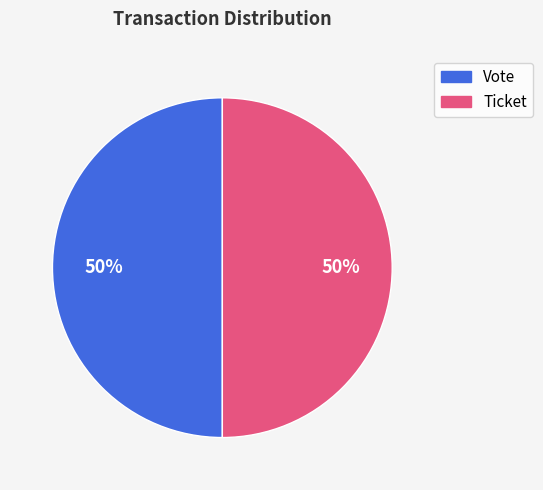

To the nearest percent, what is the average slice percentage?

50%